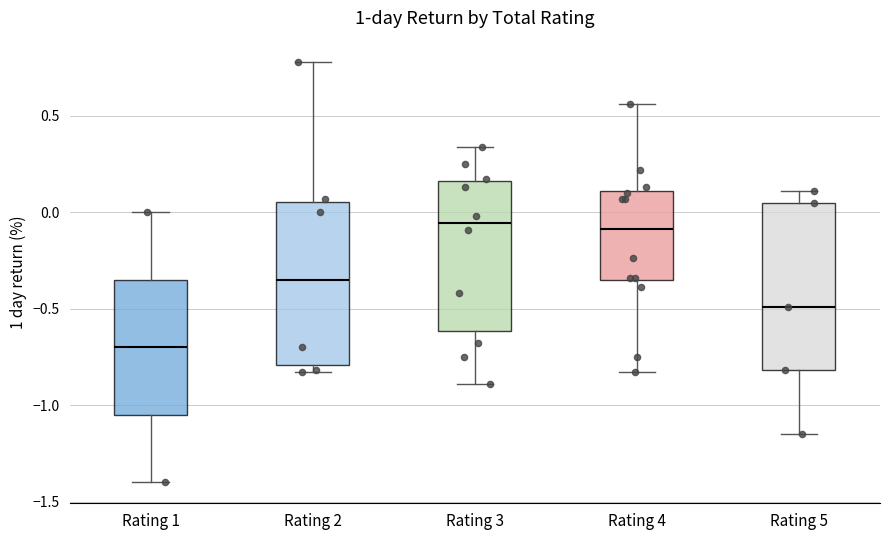

Where is the lower edge of the box for Rating 5 on the y-axis? The values are not printed on the chart, so give them approximately, as read against the axis.

-0.80